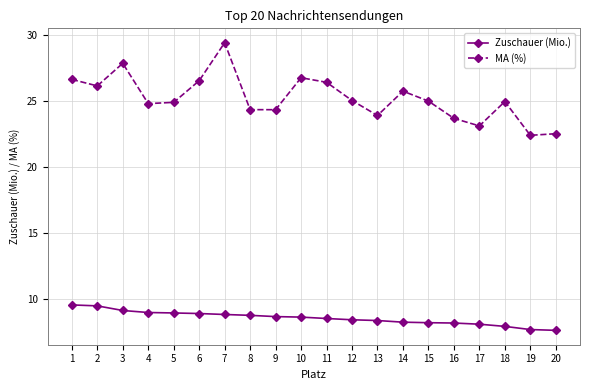

Where does the Zuschauer (Mio.) series first go above 8?

1